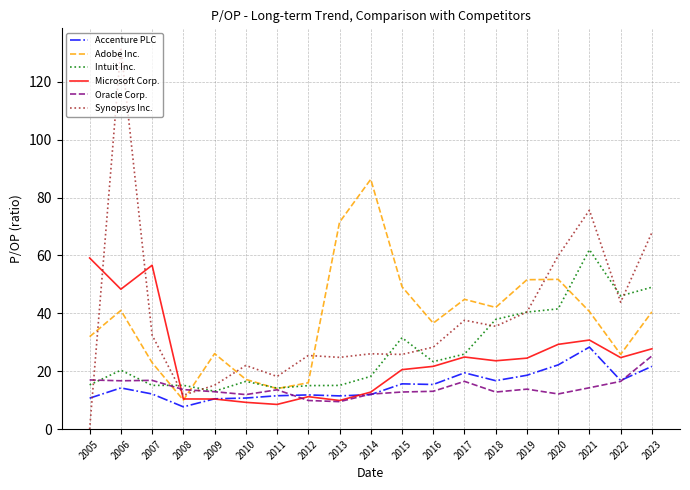

What are all the series names shown in the legend?

Accenture PLC, Adobe Inc., Intuit Inc., Microsoft Corp., Oracle Corp., Synopsys Inc.